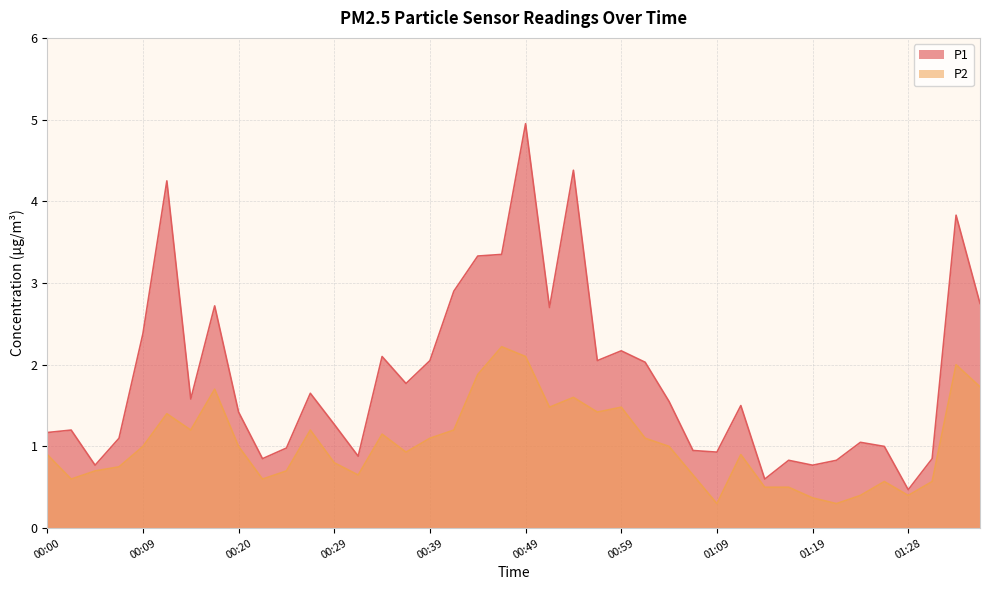

What is the lowest value of the P1 series?

0.5